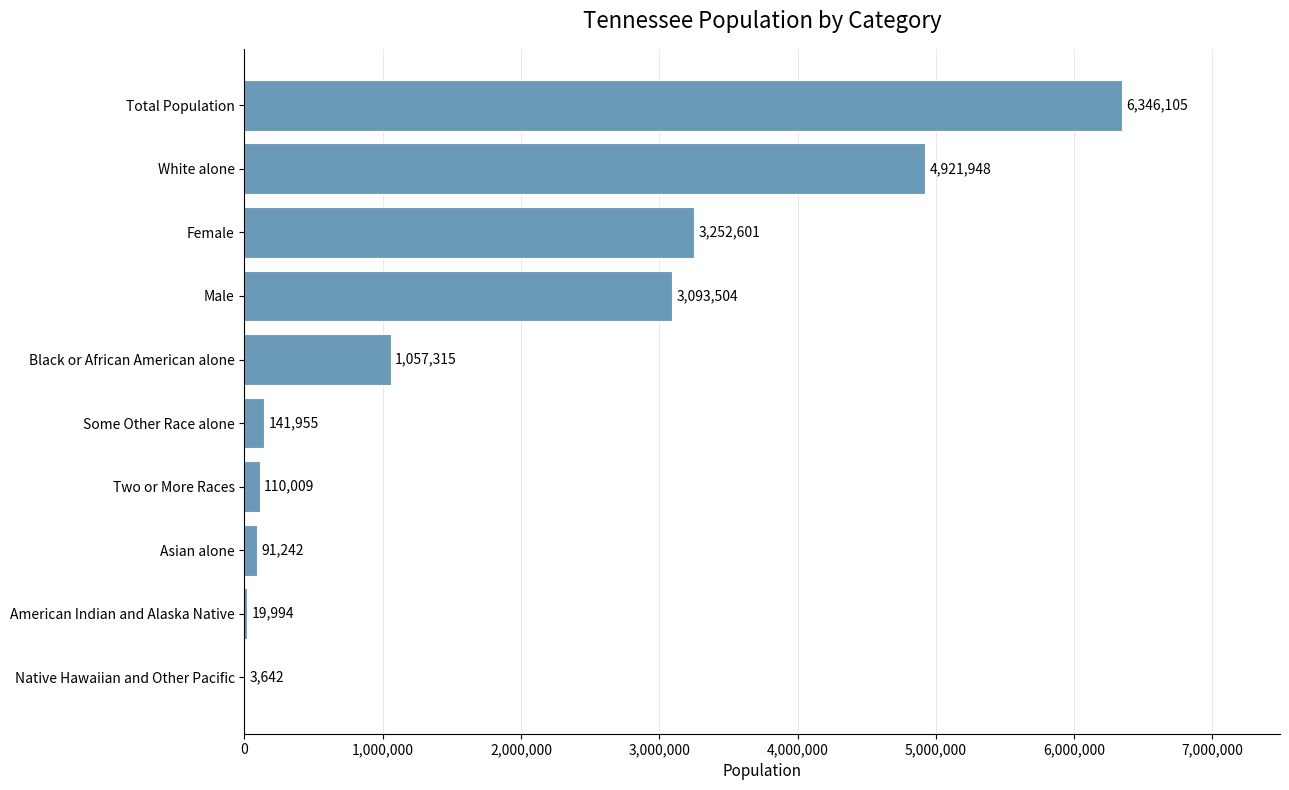

What is the ratio of the value at Female to the value at Black or African American alone?

3.1